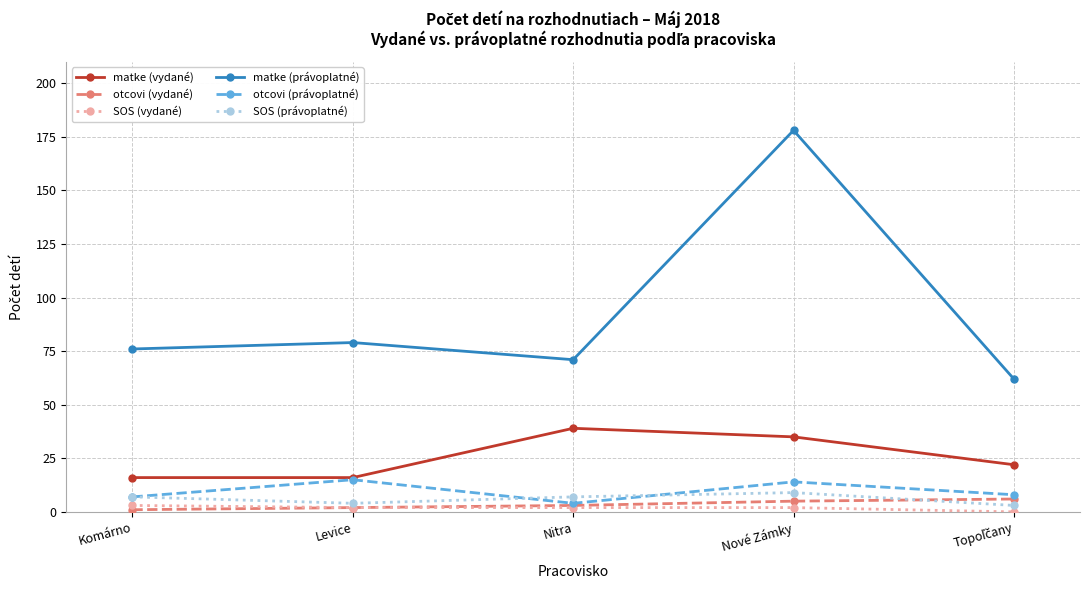

What is the difference between the maximum and minimum values in the otcovi (vydané) series?

5